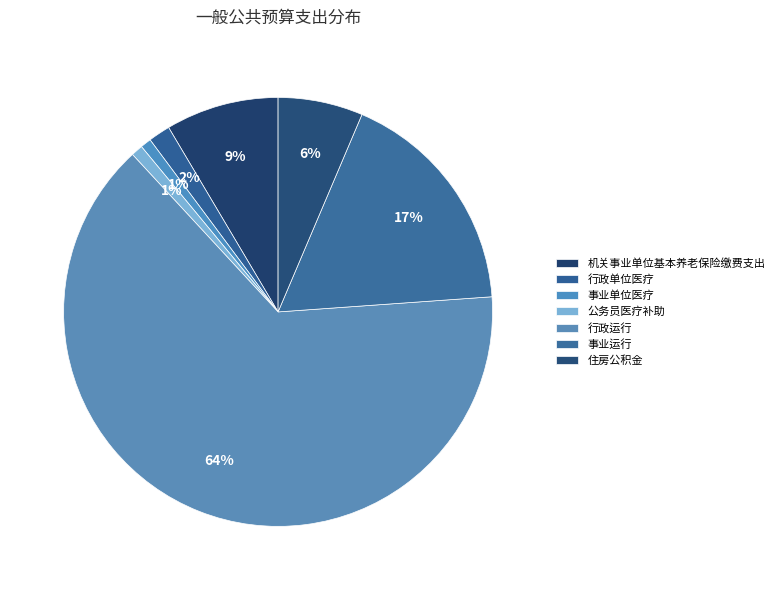

Combined, do 事业运行 and 机关事业单位基本养老保险缴费支出 account for over 50%?

No